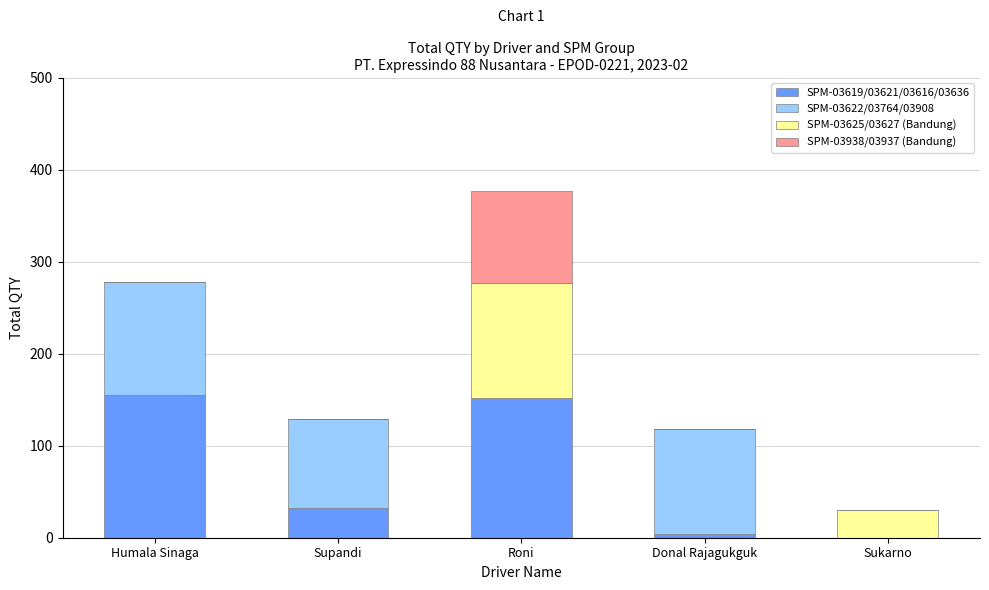

The SPM-03619/03621/03616/03636 series shows 155 at Humala Sinaga. True or false?

True